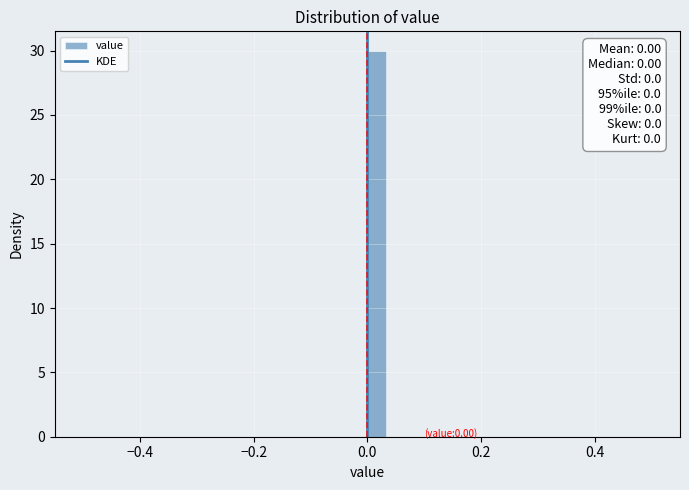

Read against the x-axis, roughly where is the centre of the tallest bar?

0.02